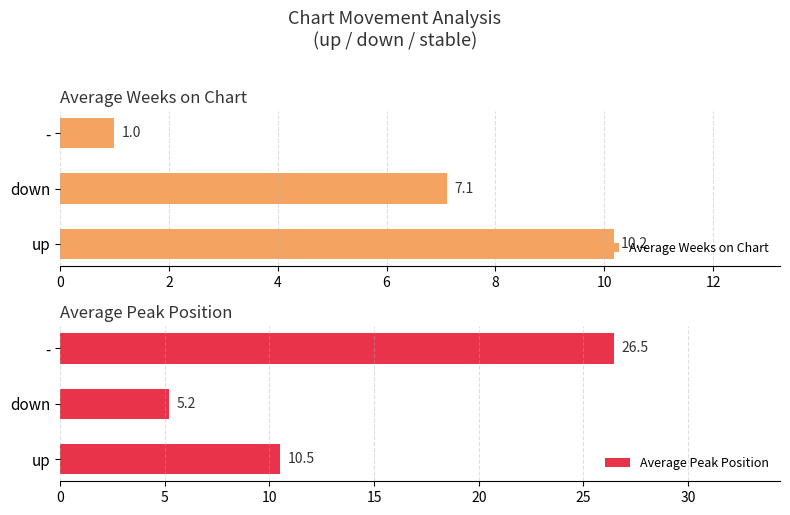

Rank the series by their maximum value, from highest to lowest.

Average Peak Position, Average Weeks on Chart